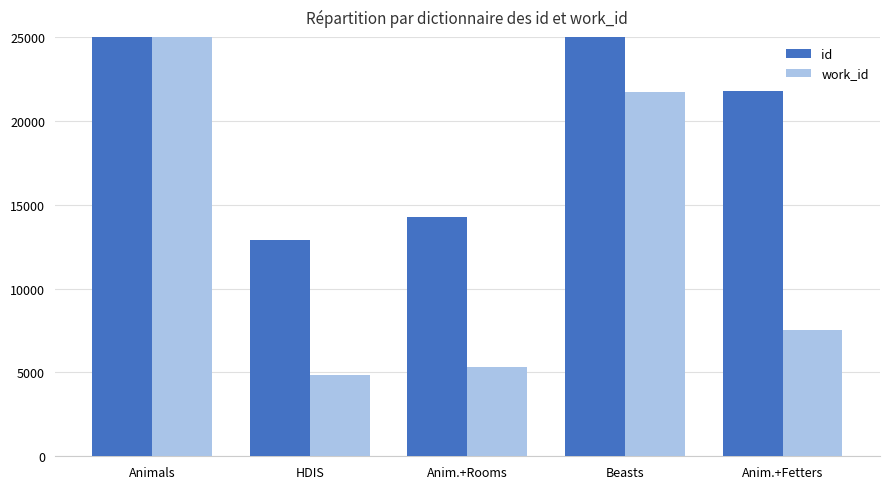

What is the difference between the maximum and minimum values in the id series?

62838